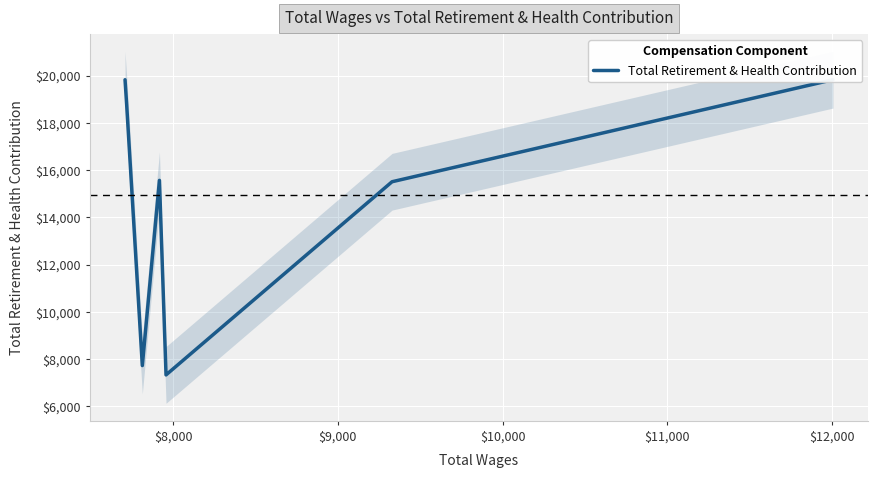

What is the greatest value displayed?

19825